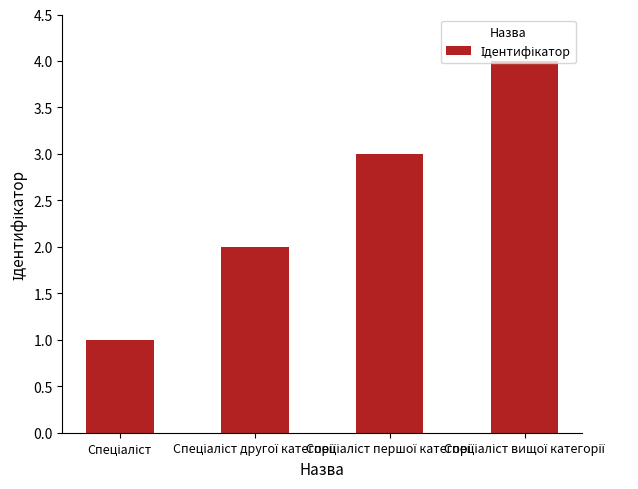

What is the greatest value displayed?

4